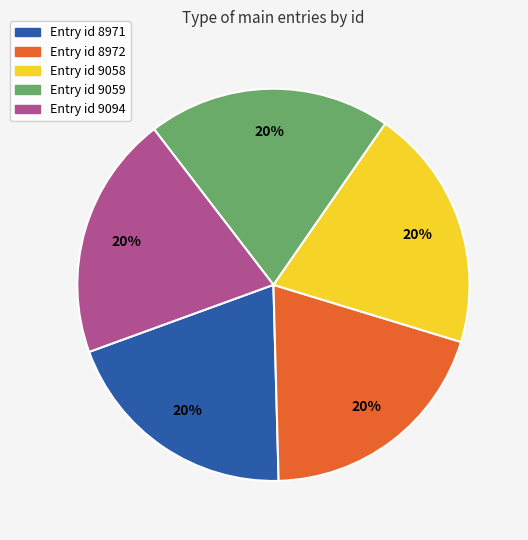

How many slices are in this pie chart?

5